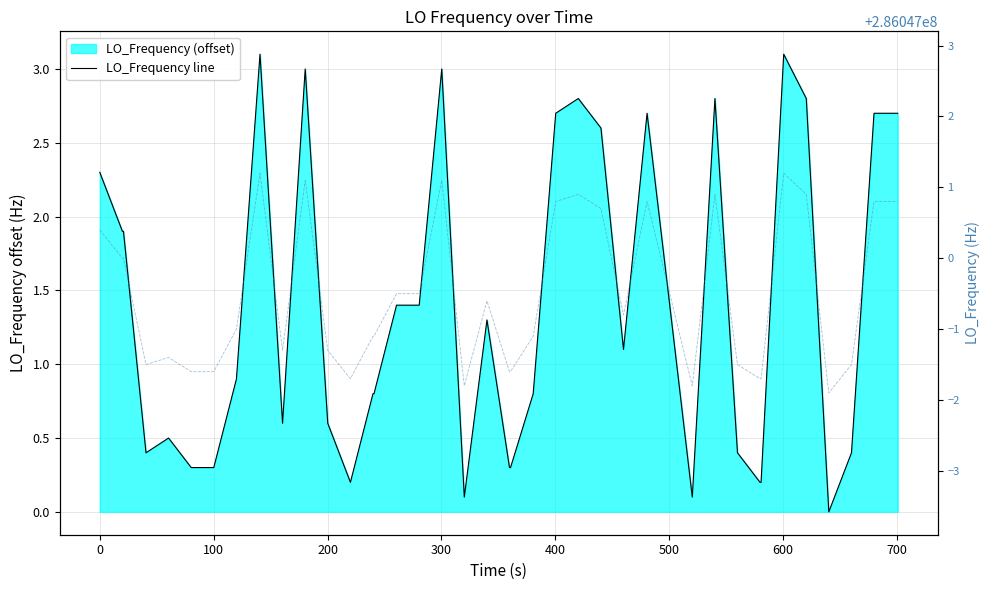

True or false: Raw LO_Frequency and LO_Frequency line intersect in this chart.

False